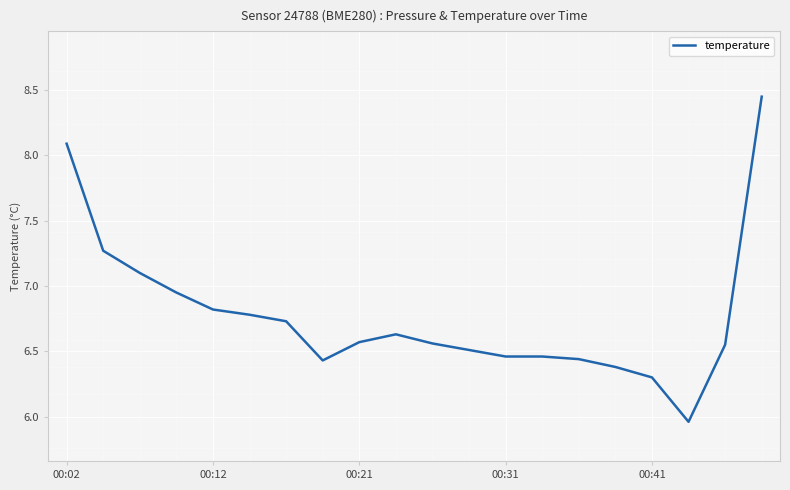

Does the chart have visible grid lines?

Yes